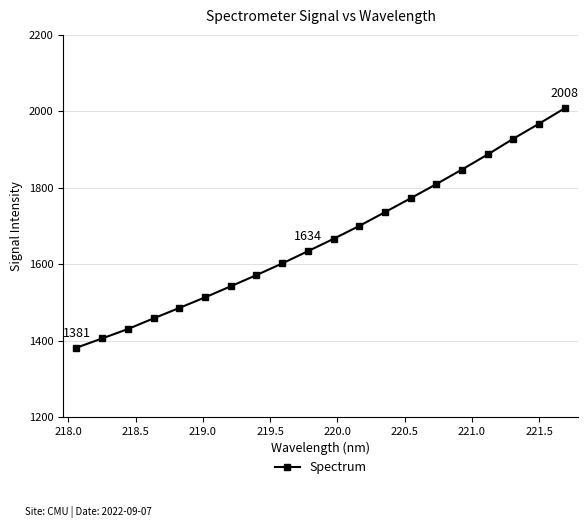

True or false: the data has more than 2 interior local peaks.

False